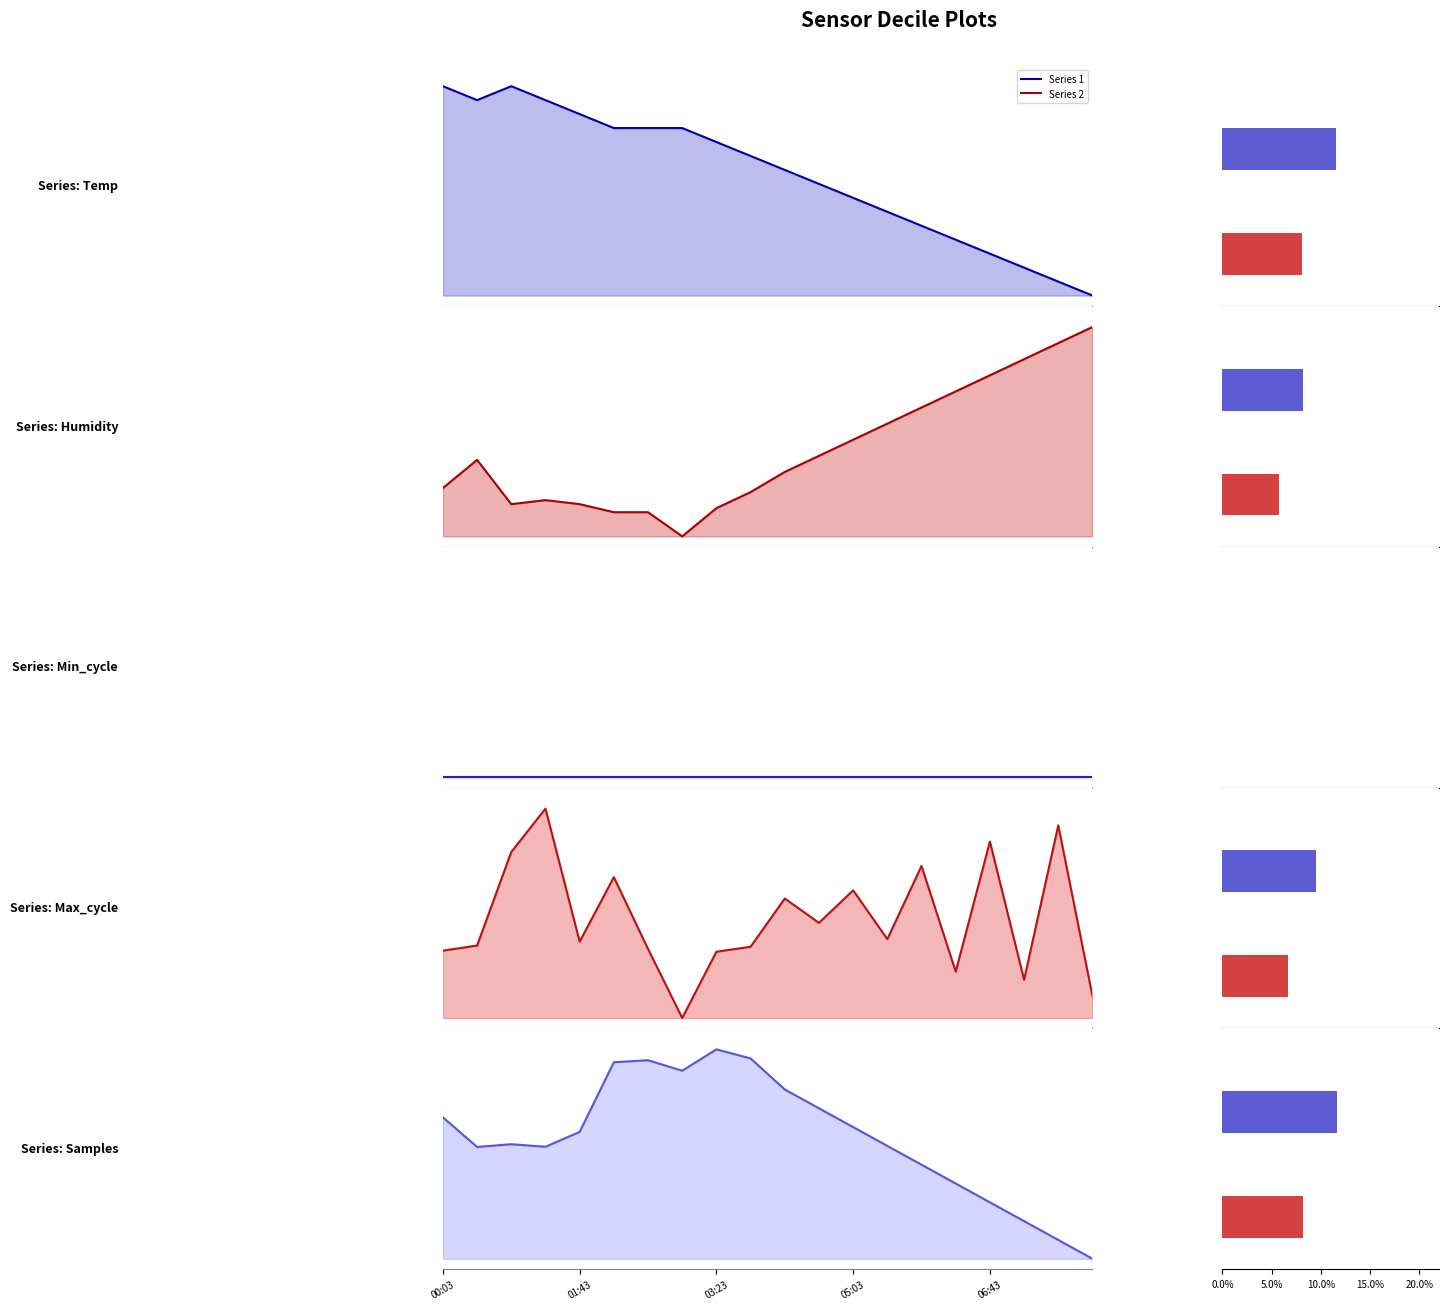

At 18, list the series in order from largest to smallest.

Humidity, Max_cycle, Samples, Temp, Min_cycle